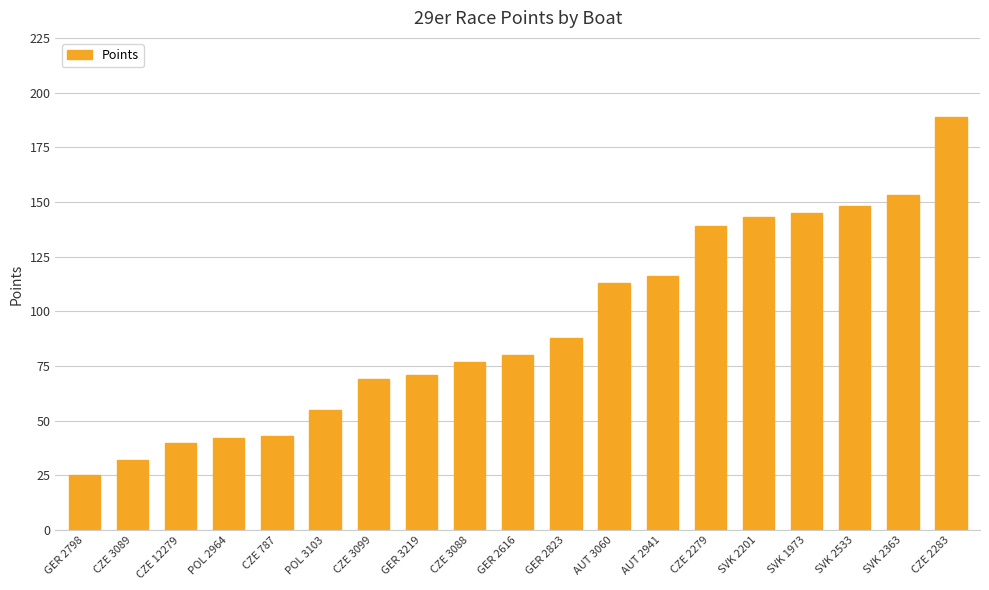

What is the average value?

93